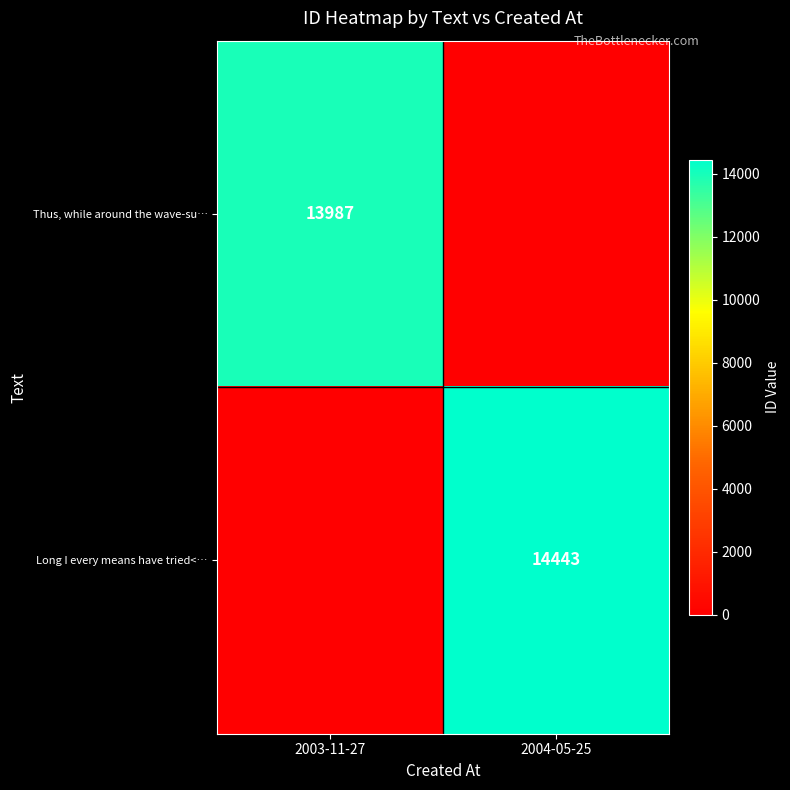

True or false: Long I every means have tried<… has a value of 21723.3 at 2004-05-25.

False